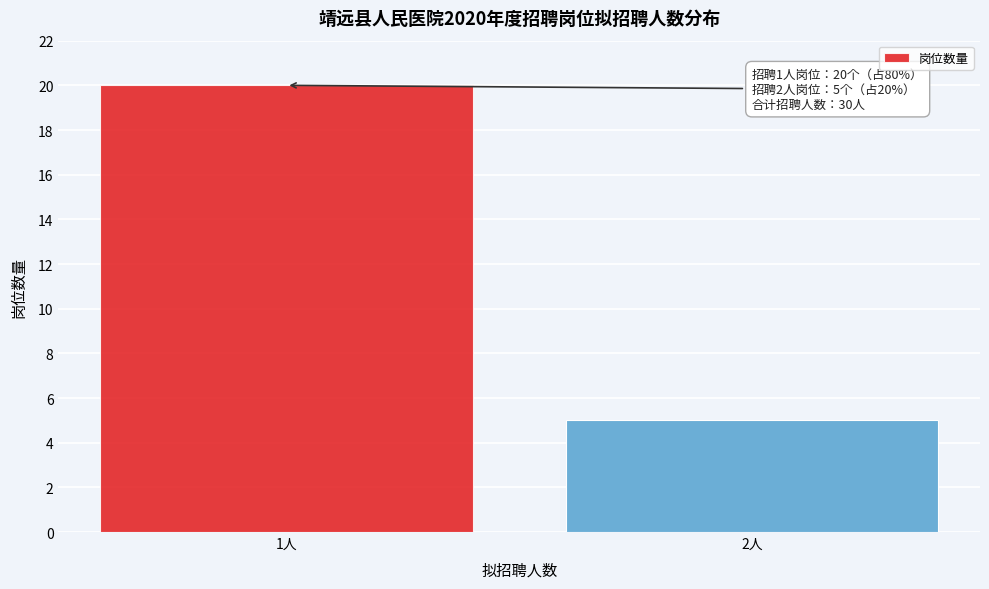

Reading left to right, list all the values displayed in this chart.

1人=20	2人=5